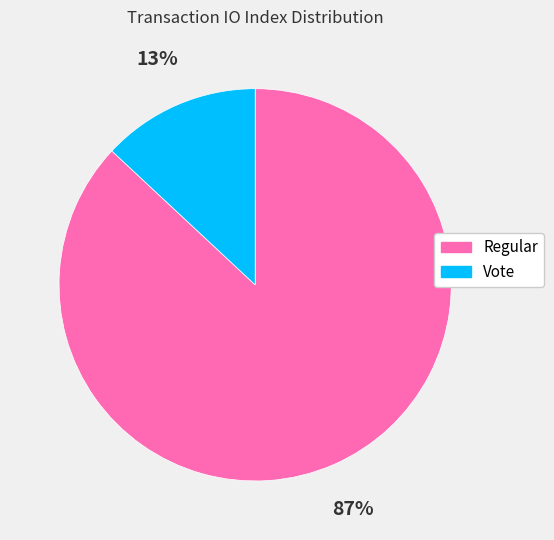

What is the smallest slice in the pie chart?

Vote